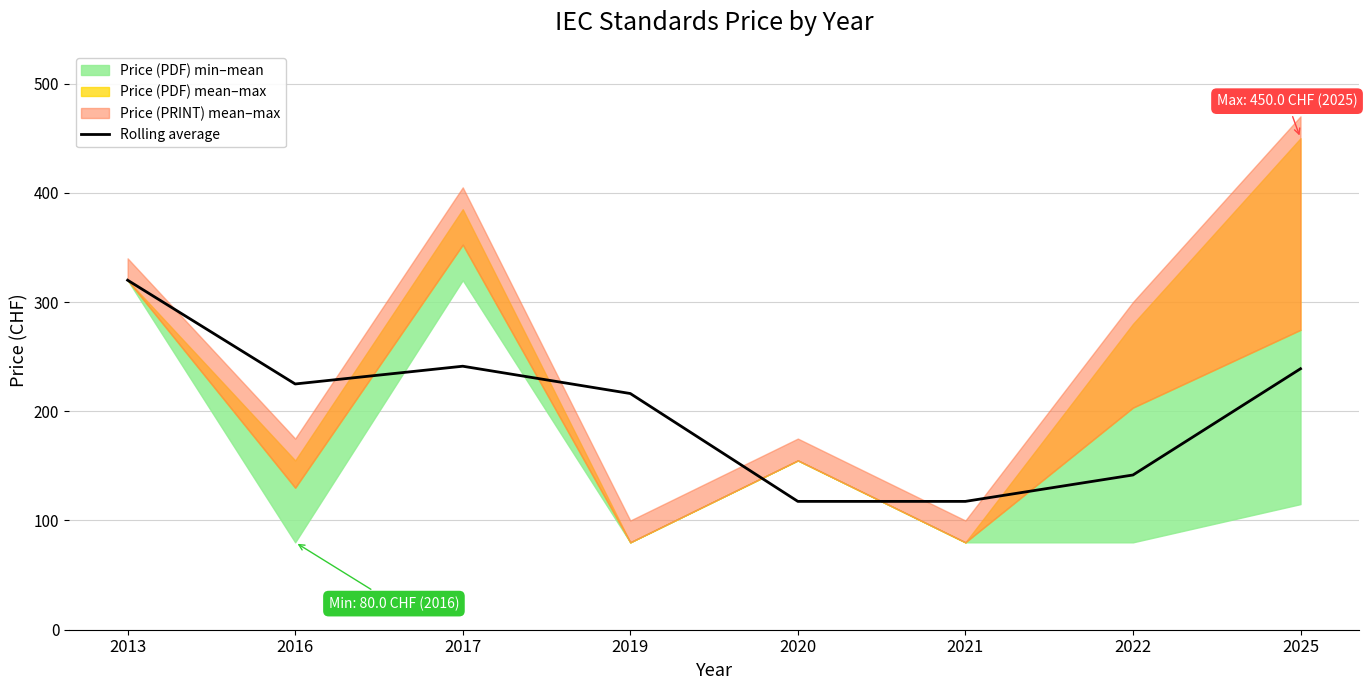

What is the minimum value for Rolling average?

117.5